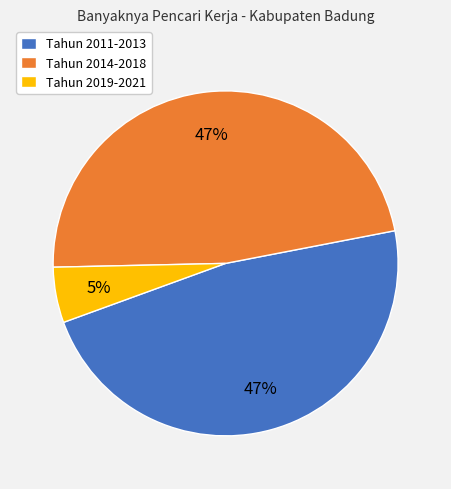

Count the number of slices in the pie.

3